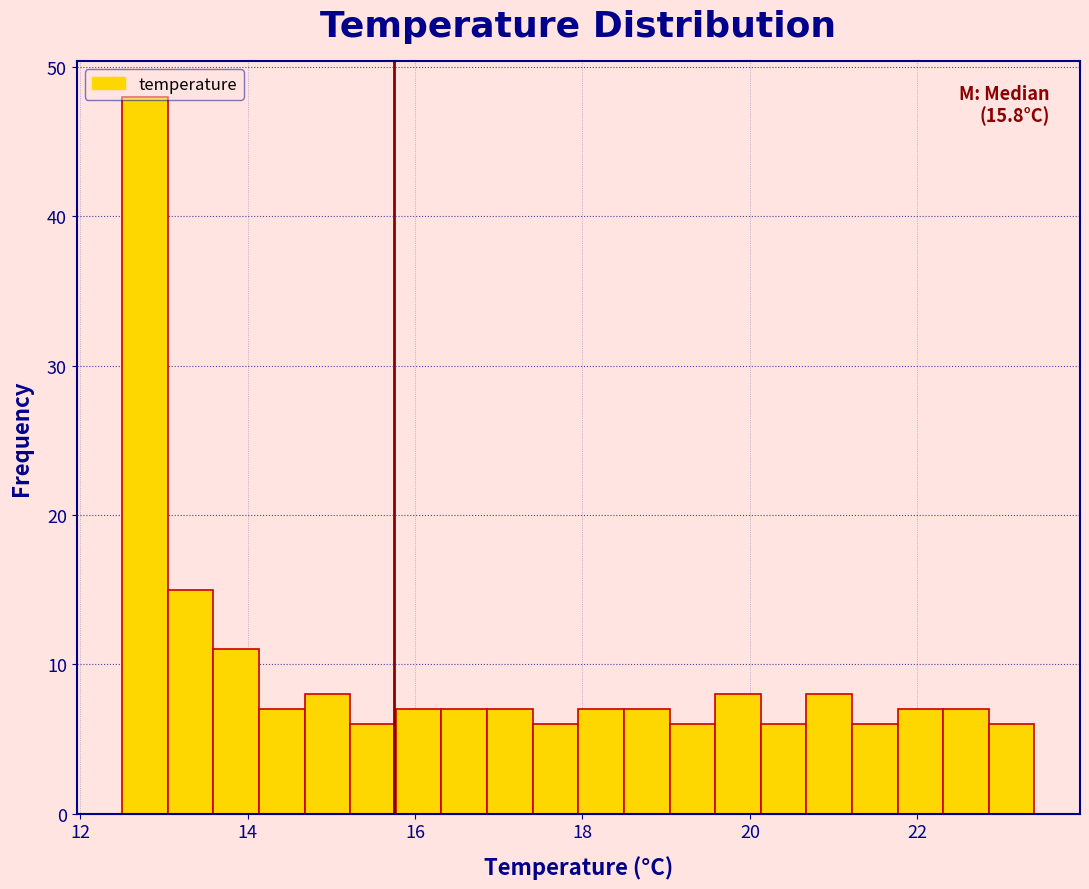

Around what value on the x-axis is the tallest bar? Give the approximate position of its centre, as read against the axis.

12.8